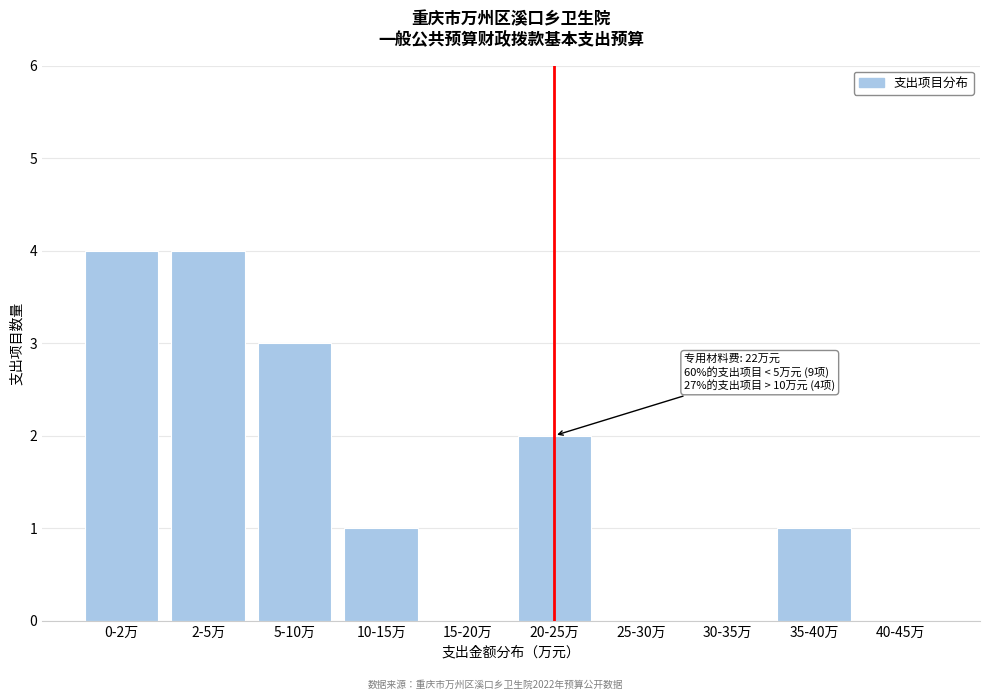

Reading left to right, extract all data points from this chart.

0-2万=4	2-5万=4	5-10万=3	10-15万=1	15-20万=0	20-25万=2	25-30万=0	30-35万=0	35-40万=1	40-45万=0